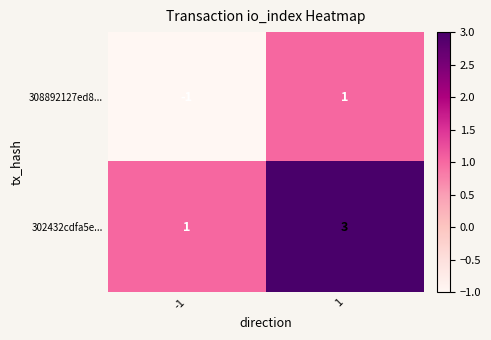

The value of 302432cdfa5e... at 1 is 3. True or false?

True